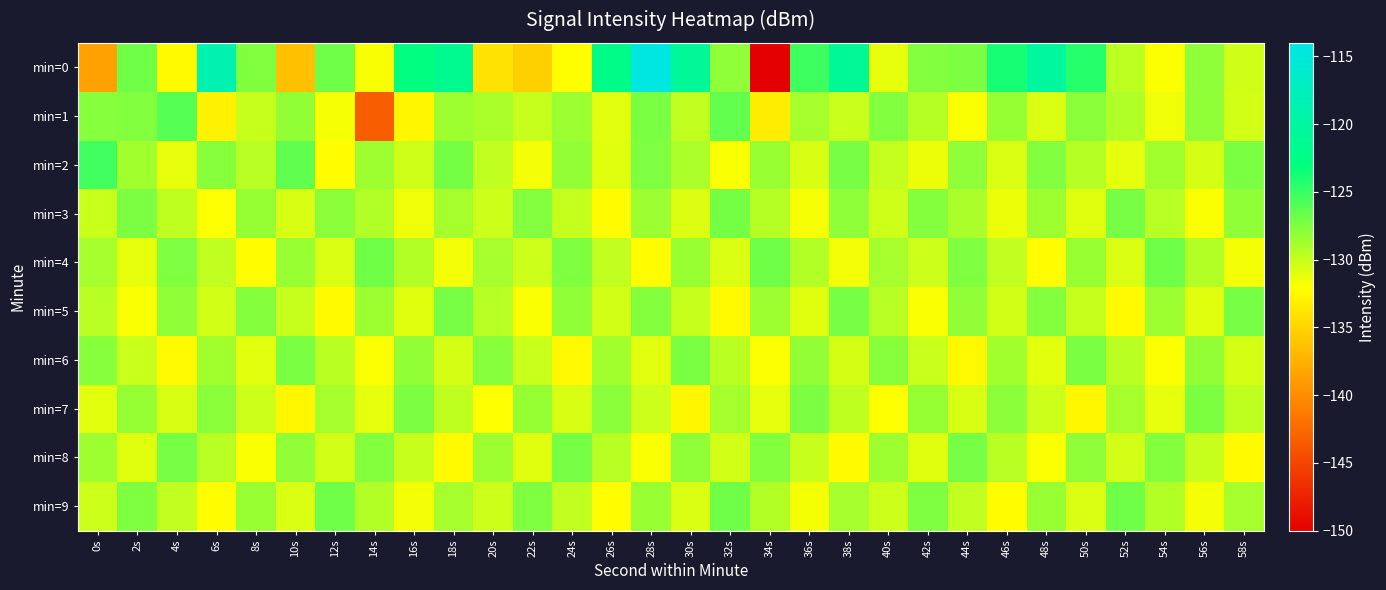

What is the total value across all series at 34s?

-1316.8